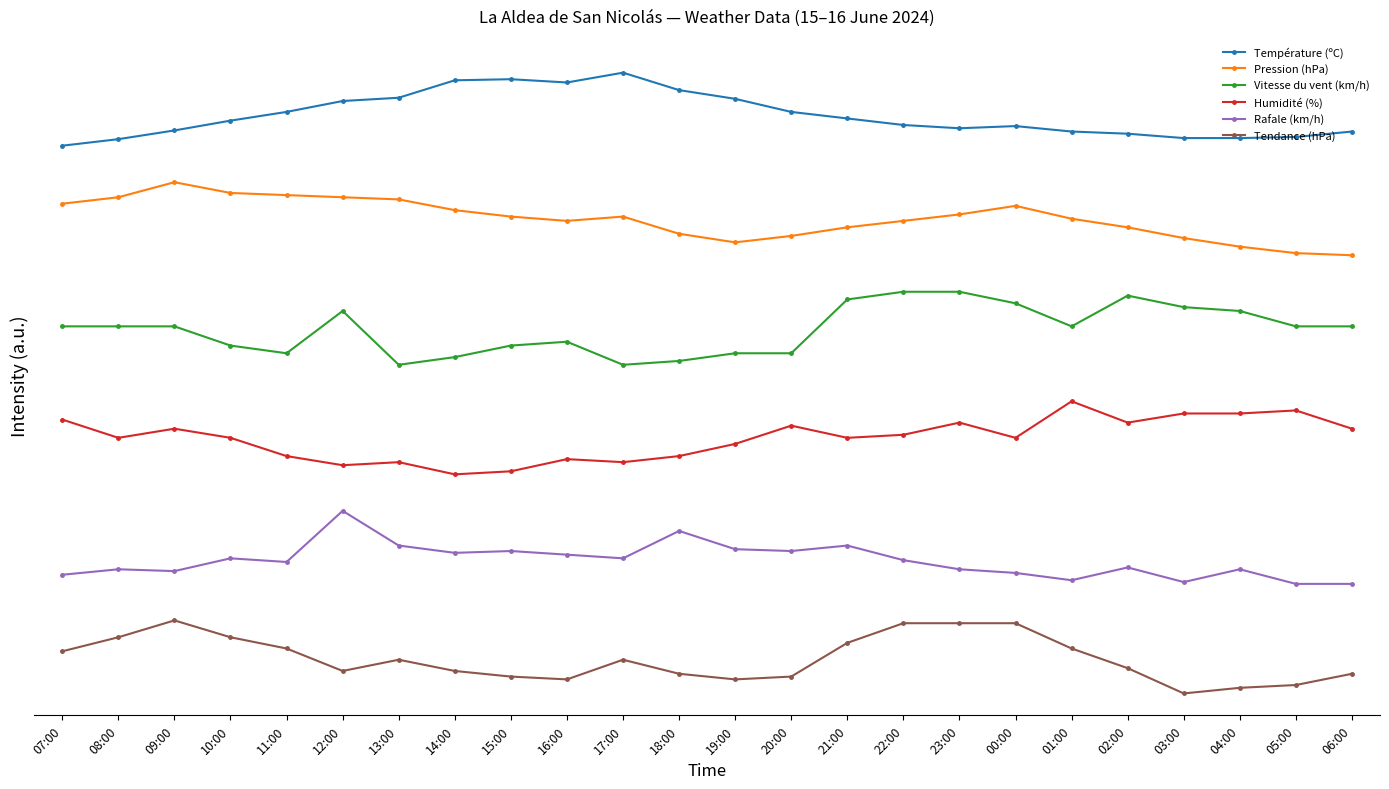

Does the chart have visible grid lines?

No